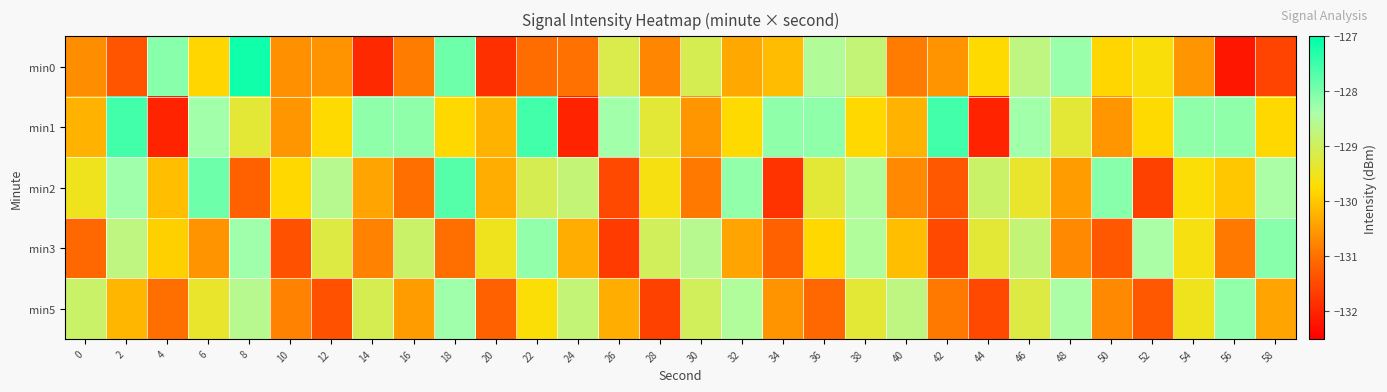

Which series changed the most between 44 and 54?

min1